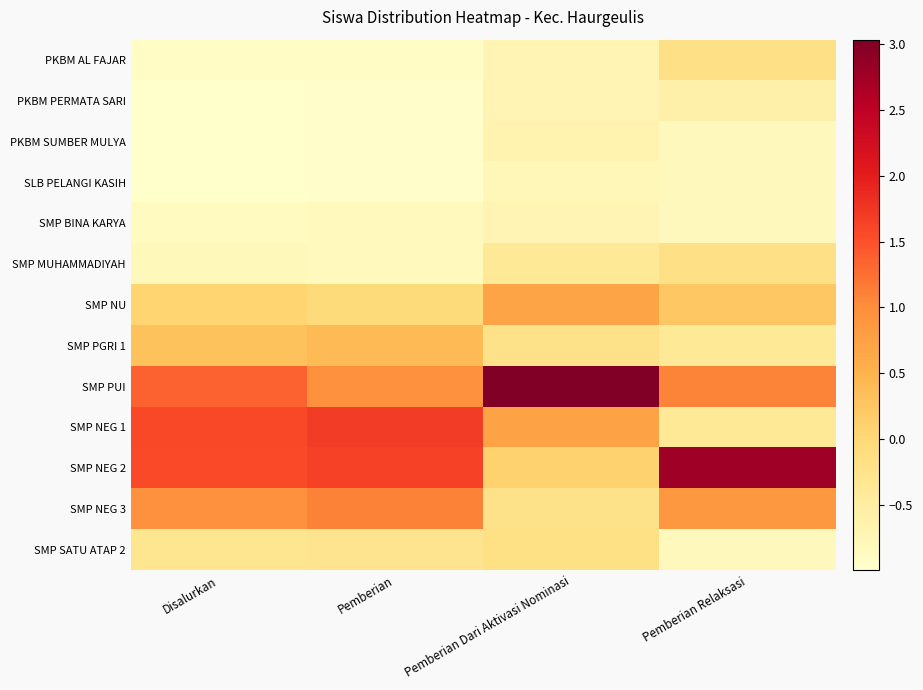

Reading left to right, extract all data points from this chart.

PKBM AL FAJAR: Disalurkan=-0.9	Pemberian=-0.9	Pemberian Dari Aktivasi Nominasi=-0.7	Pemberian Relaksasi=-0.2
PKBM PERMATA SARI: Disalurkan=-1.0	Pemberian=-1.0	Pemberian Dari Aktivasi Nominasi=-0.7	Pemberian Relaksasi=-0.6
PKBM SUMBER MULYA: Disalurkan=-1.0	Pemberian=-1.0	Pemberian Dari Aktivasi Nominasi=-0.7	Pemberian Relaksasi=-0.8
SLB PELANGI KASIH: Disalurkan=-1.0	Pemberian=-1.0	Pemberian Dari Aktivasi Nominasi=-0.8	Pemberian Relaksasi=-0.8
SMP BINA KARYA: Disalurkan=-0.9	Pemberian=-0.8	Pemberian Dari Aktivasi Nominasi=-0.7	Pemberian Relaksasi=-0.8
SMP MUHAMMADIYAH: Disalurkan=-0.8	Pemberian=-0.8	Pemberian Dari Aktivasi Nominasi=-0.4	Pemberian Relaksasi=-0.2
SMP NU: Disalurkan=0.1	Pemberian=-0.1	Pemberian Dari Aktivasi Nominasi=0.7	Pemberian Relaksasi=0.2
SMP PGRI 1: Disalurkan=0.3	Pemberian=0.4	Pemberian Dari Aktivasi Nominasi=-0.2	Pemberian Relaksasi=-0.4
SMP PUI: Disalurkan=1.4	Pemberian=1.0	Pemberian Dari Aktivasi Nominasi=3.0	Pemberian Relaksasi=1.1
SMP NEG 1: Disalurkan=1.6	Pemberian=1.7	Pemberian Dari Aktivasi Nominasi=0.7	Pemberian Relaksasi=-0.4
SMP NEG 2: Disalurkan=1.6	Pemberian=1.6	Pemberian Dari Aktivasi Nominasi=0.1	Pemberian Relaksasi=2.8
SMP NEG 3: Disalurkan=1.0	Pemberian=1.1	Pemberian Dari Aktivasi Nominasi=-0.2	Pemberian Relaksasi=0.9
SMP SATU ATAP 2: Disalurkan=-0.3	Pemberian=-0.3	Pemberian Dari Aktivasi Nominasi=-0.2	Pemberian Relaksasi=-0.8